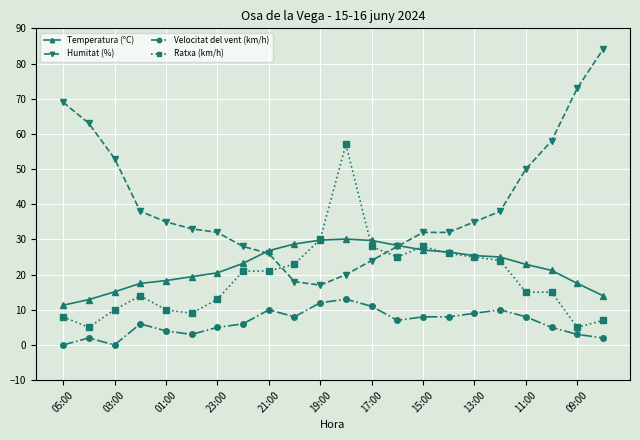

True or false: Humitat (%) has more than 2 interior local peaks.

False